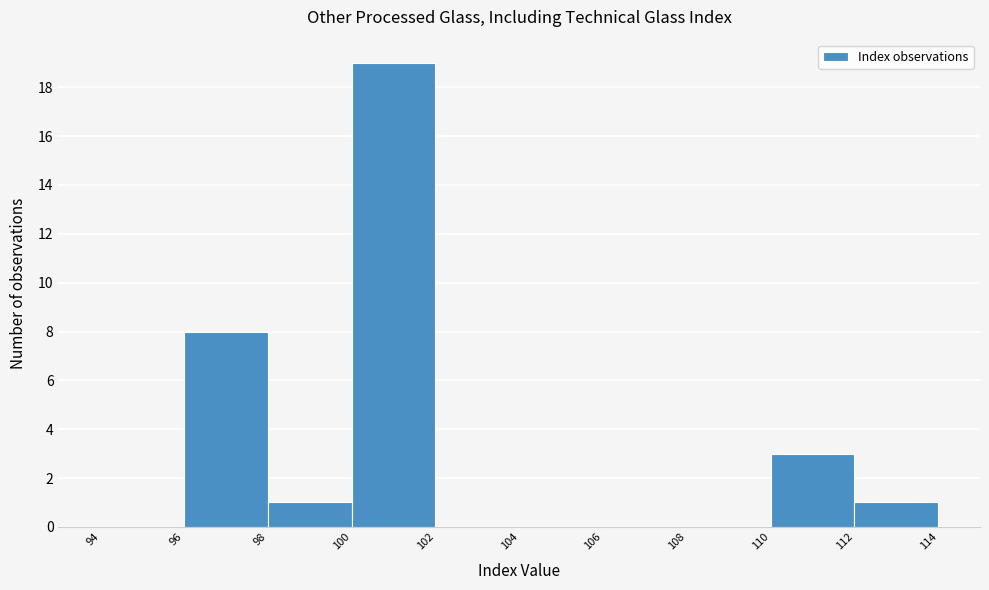

What is the height of the bar covering 100 to 102 on the x-axis? The values are not printed on the chart, so give them approximately, as read against the axis.

19